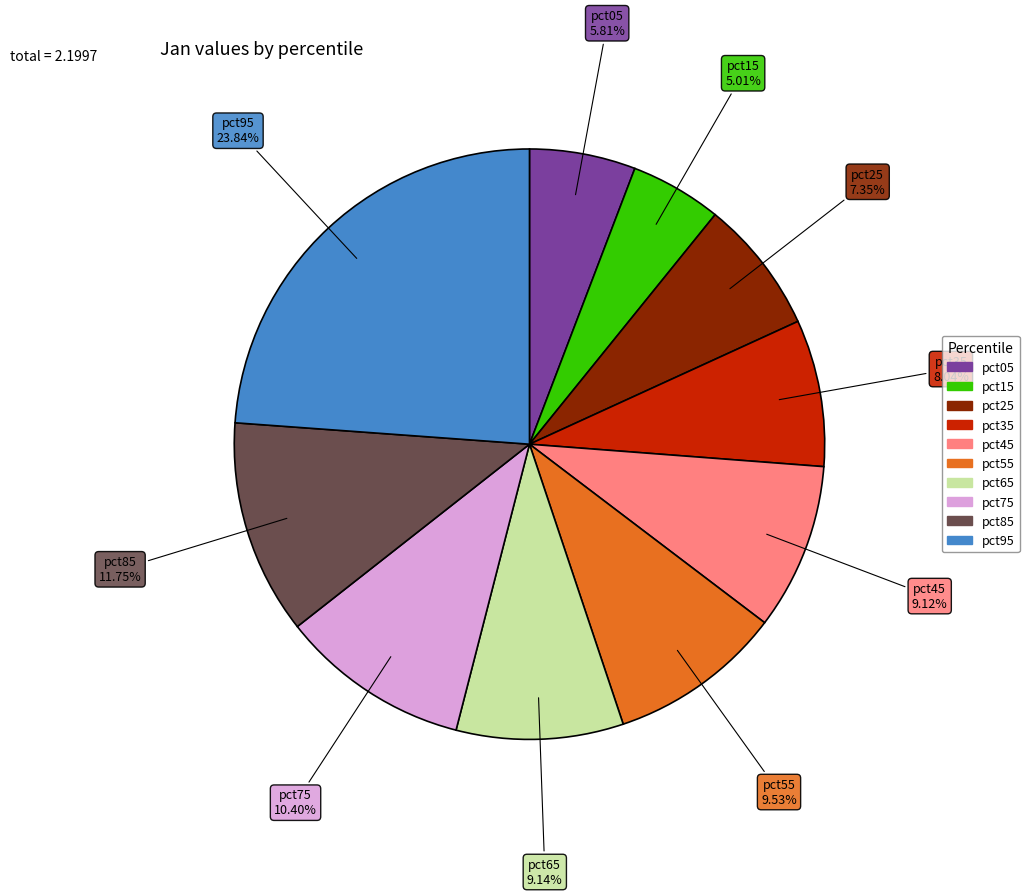

True or false: pct95 accounts for 13% of the total.

False